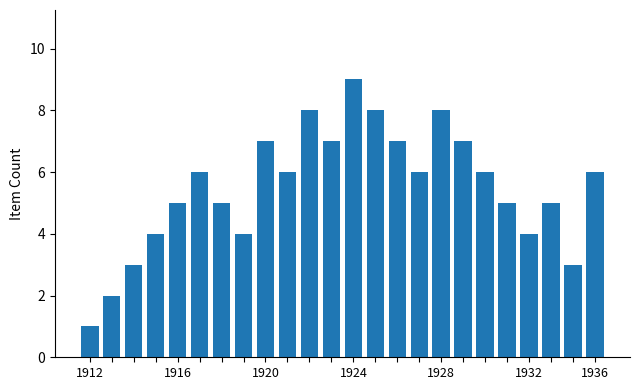

What is the maximum value shown in the chart?

9